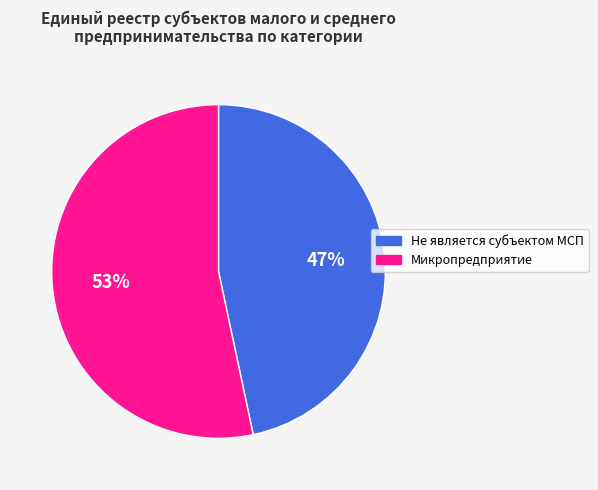

Is the sum of Микропредприятие and Не является субъектом МСП greater than half?

Yes